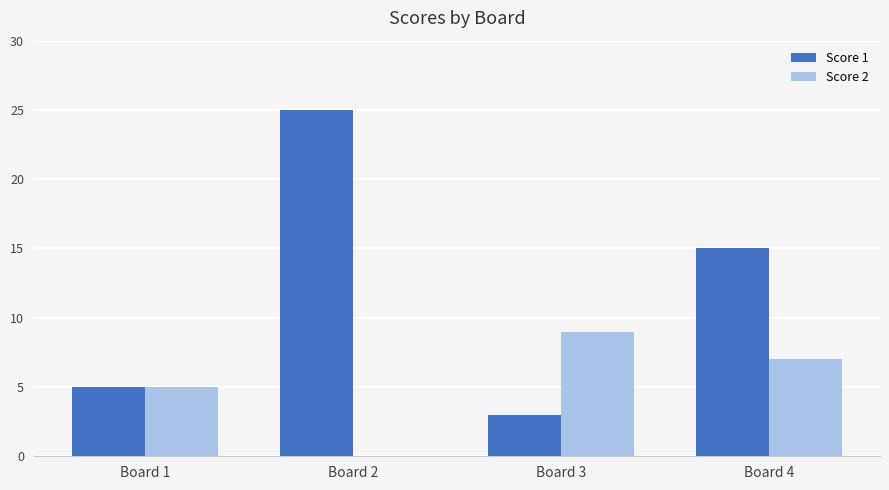

What are all the series names shown in the legend?

Score 1, Score 2